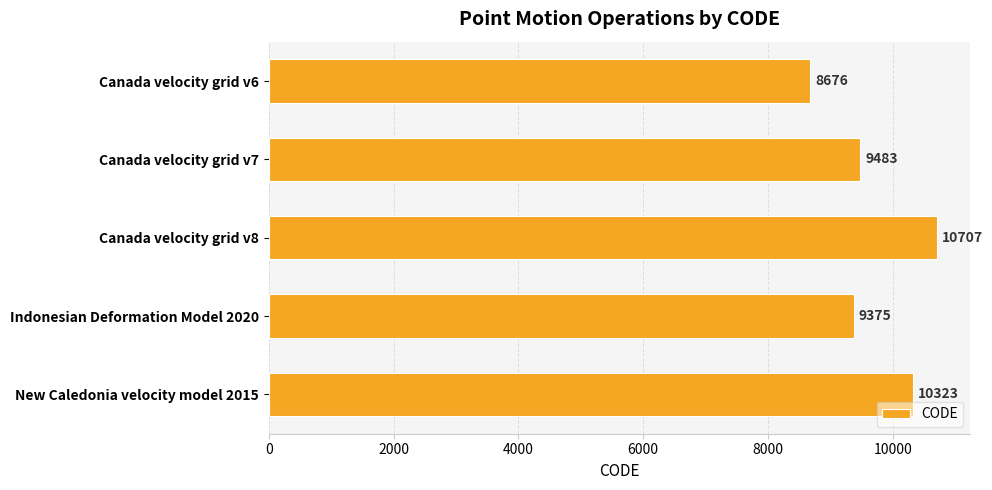

How many values are below 9483?

2